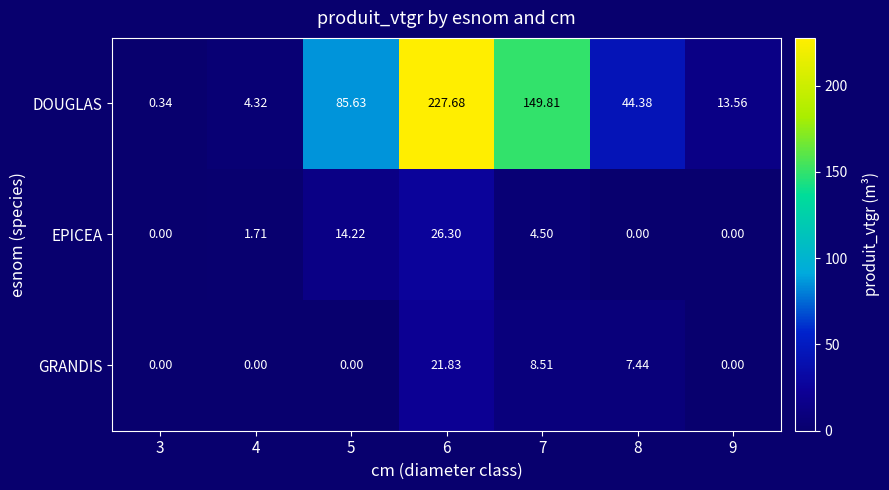

Is the value of GRANDIS at 8 greater than the value of DOUGLAS at 4?

Yes